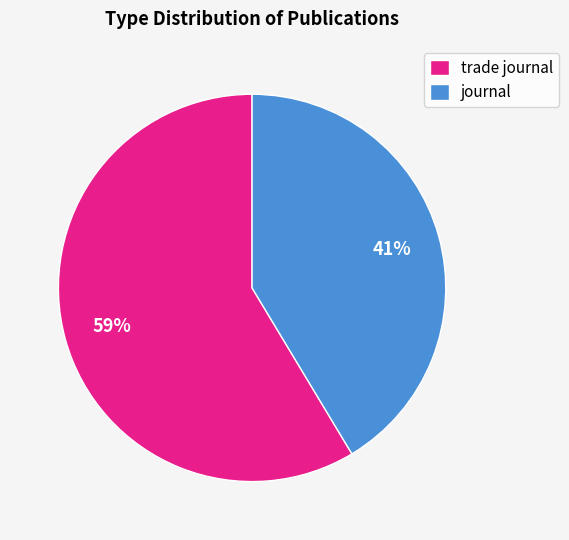

Count the number of slices in the pie.

2